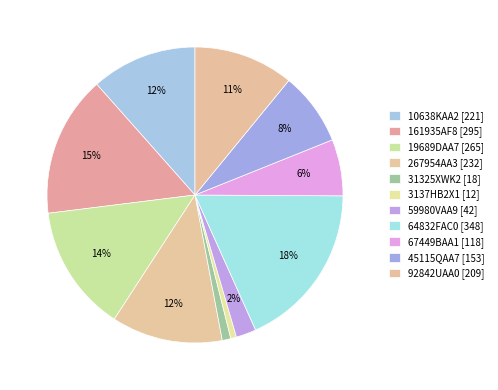

Count the number of slices in the pie.

11